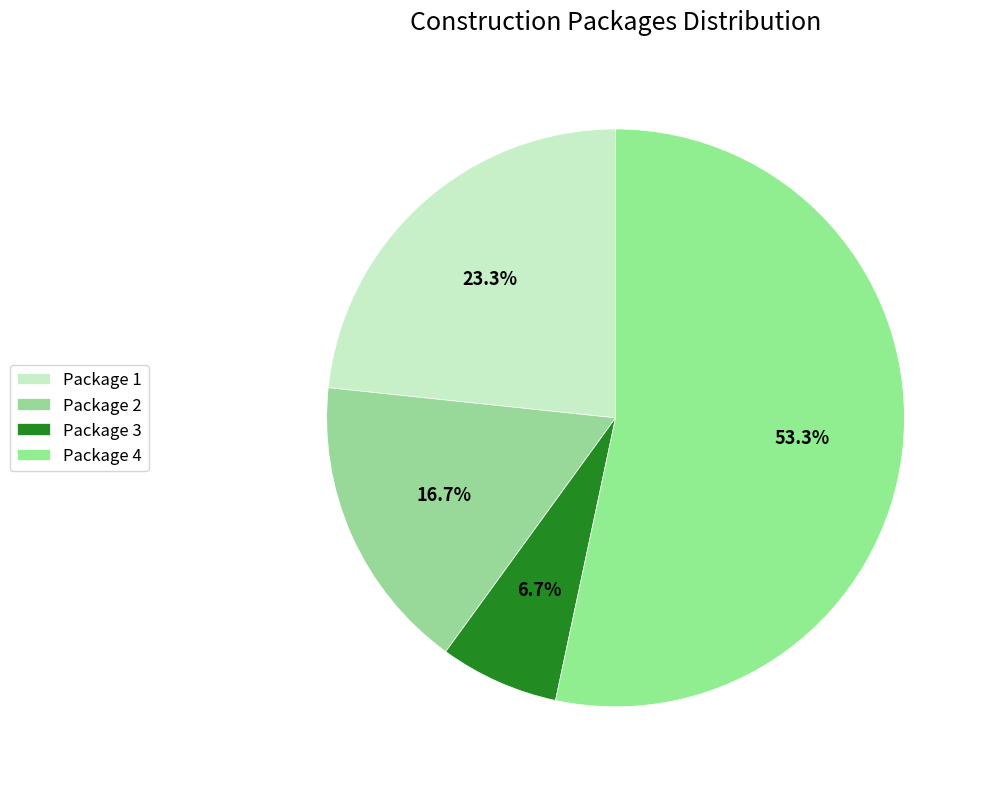

Is it true that Package 4 is 32% of the pie?

False